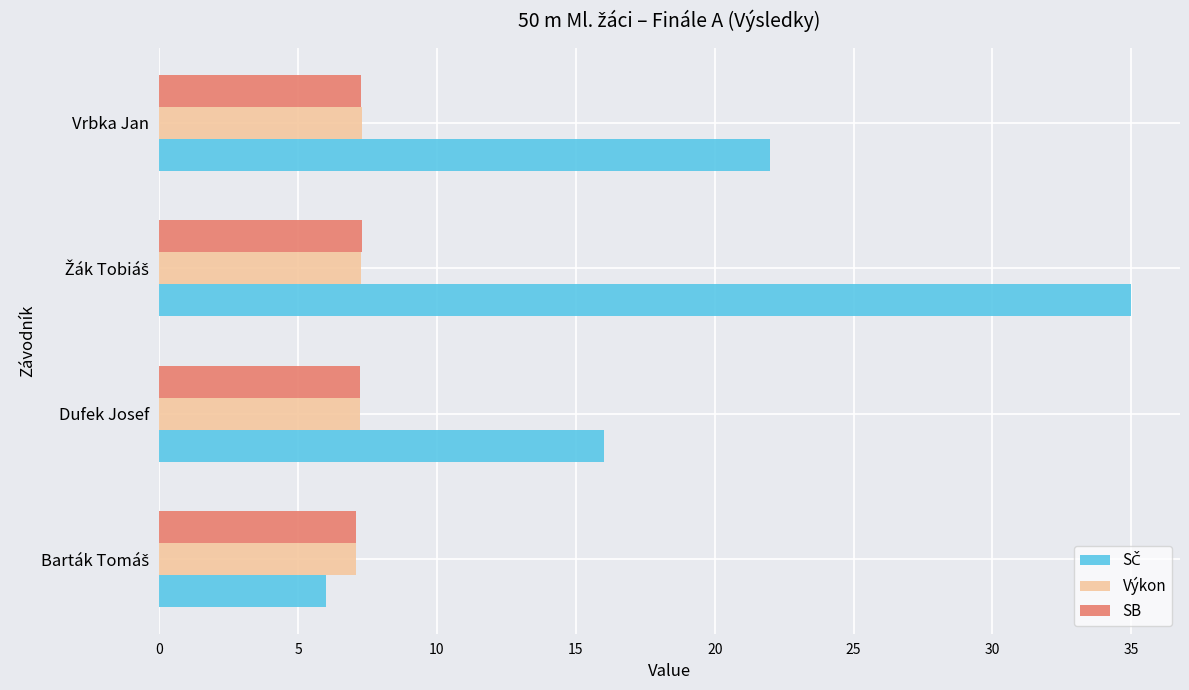

What is the difference between the highest and lowest values at Vrbka Jan?

14.7